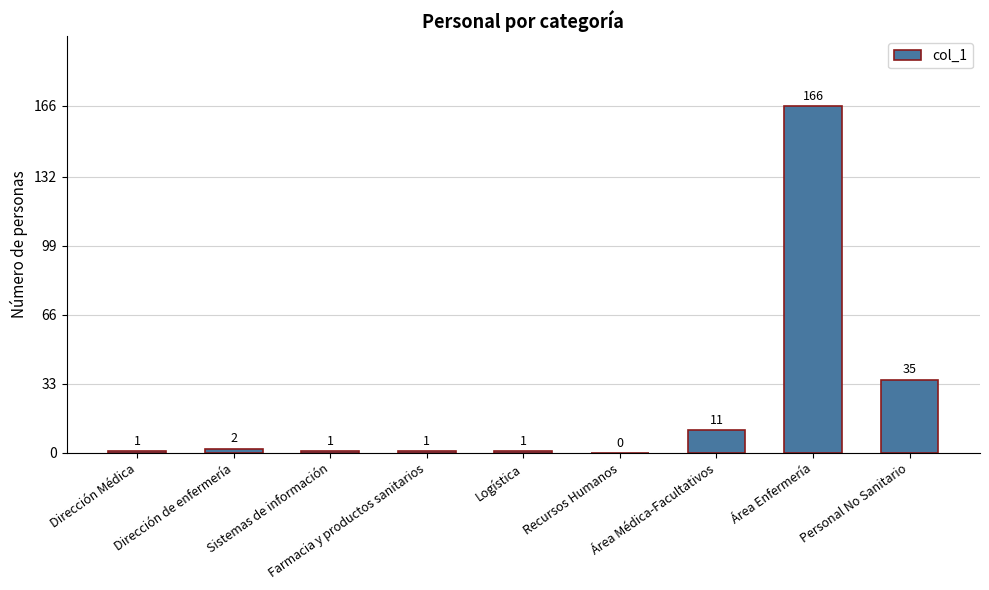

Reading left to right, extract all data points from this chart.

Dirección Médica=1	Dirección de enfermería=2	Sistemas de información=1	Farmacia y productos sanitarios=1	Logística=1	Recursos Humanos=0	Área Médica-Facultativos=11	Área Enfermería=166	Personal No Sanitario=35